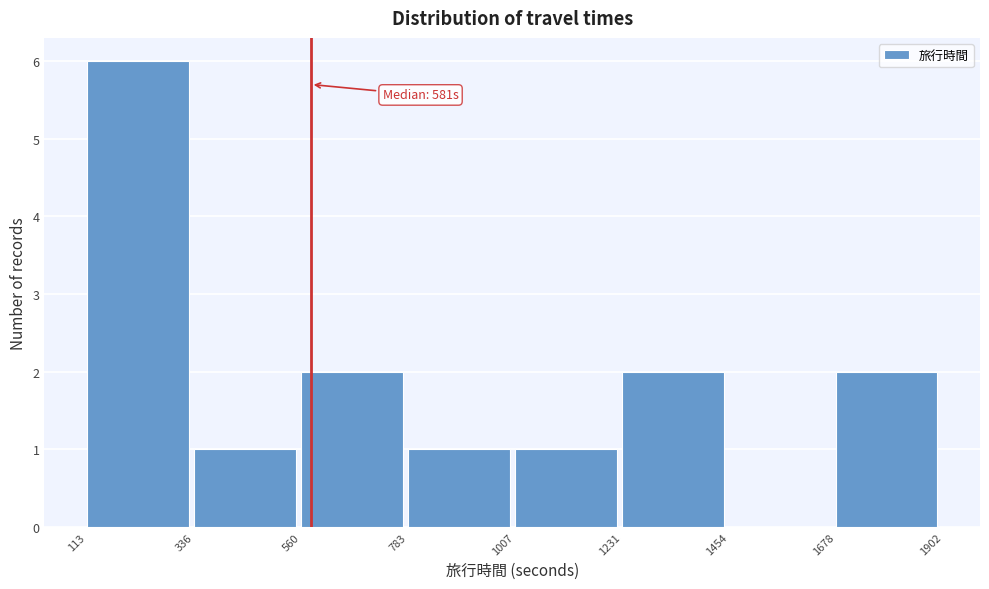

Over which range of the x-axis is the bar tallest?

113 to 336